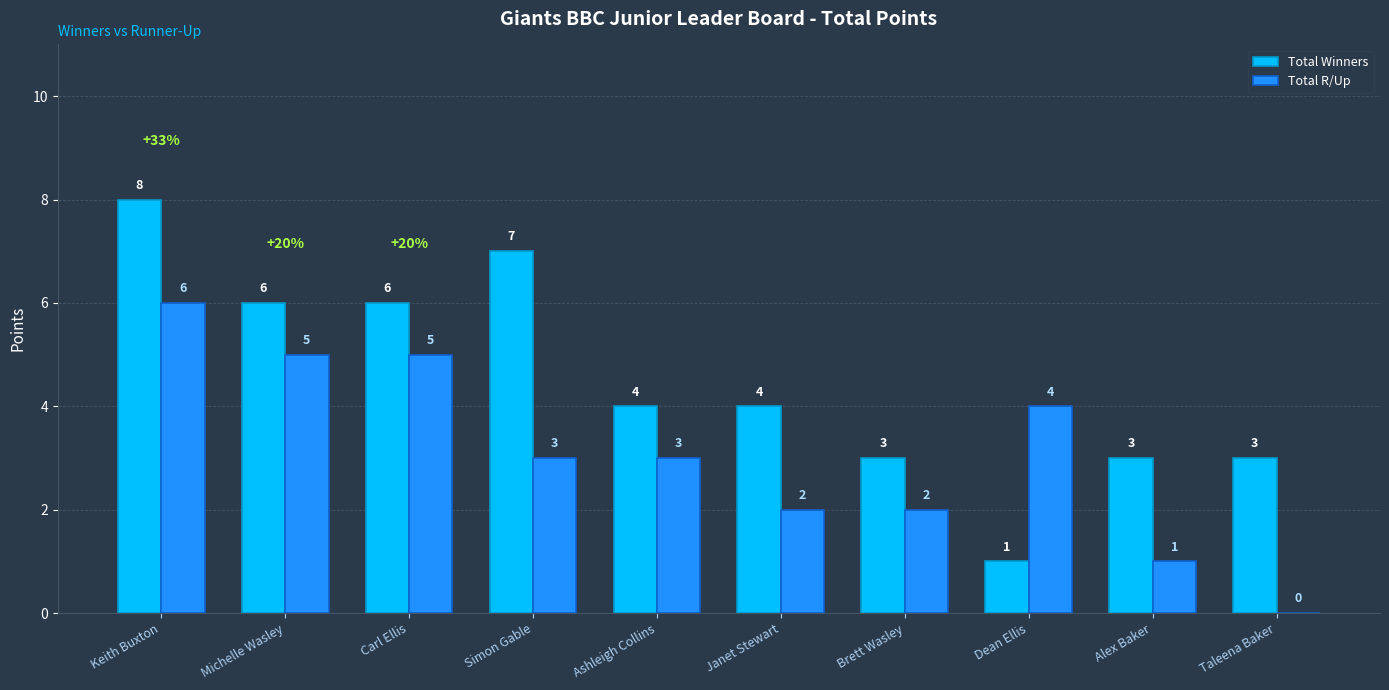

How many series are shown in this chart?

2